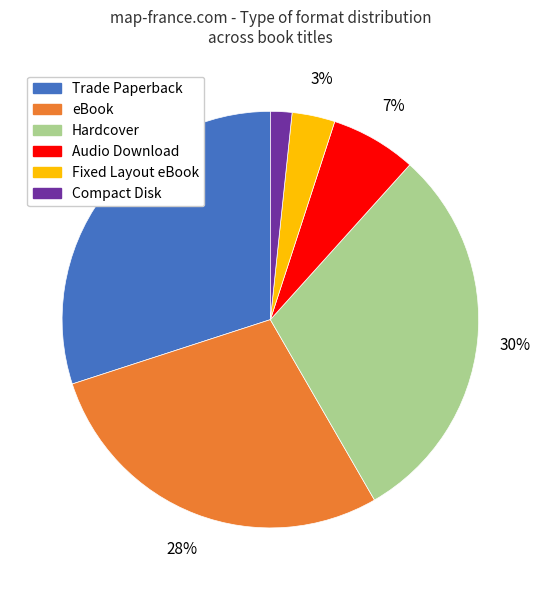

Is Compact Disk the majority of the pie?

No